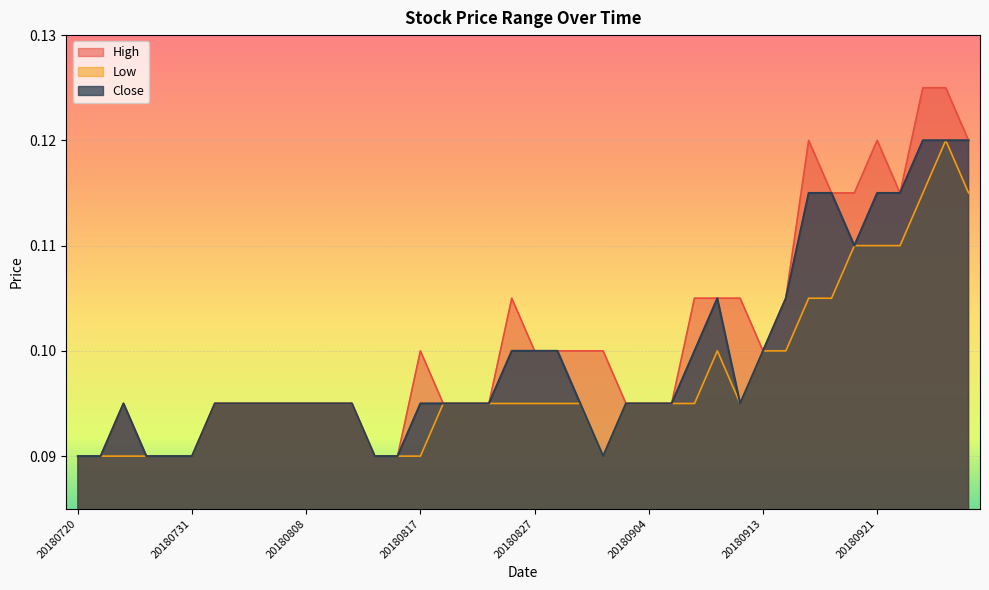

What is the minimum value shown in the chart?

0.1